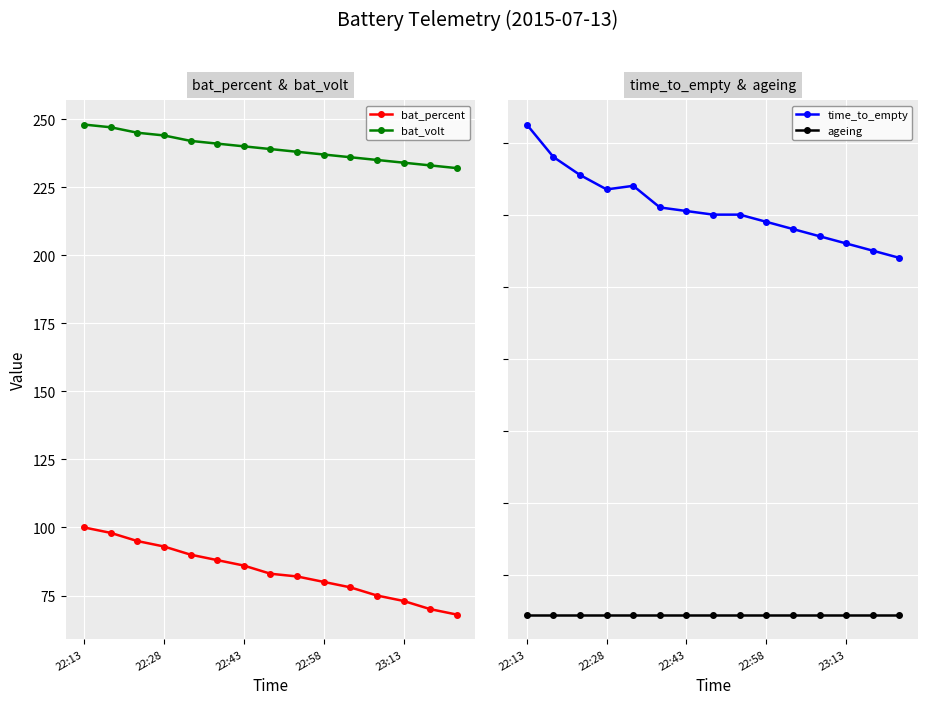

What is the lowest value of the bat_percent series?

68